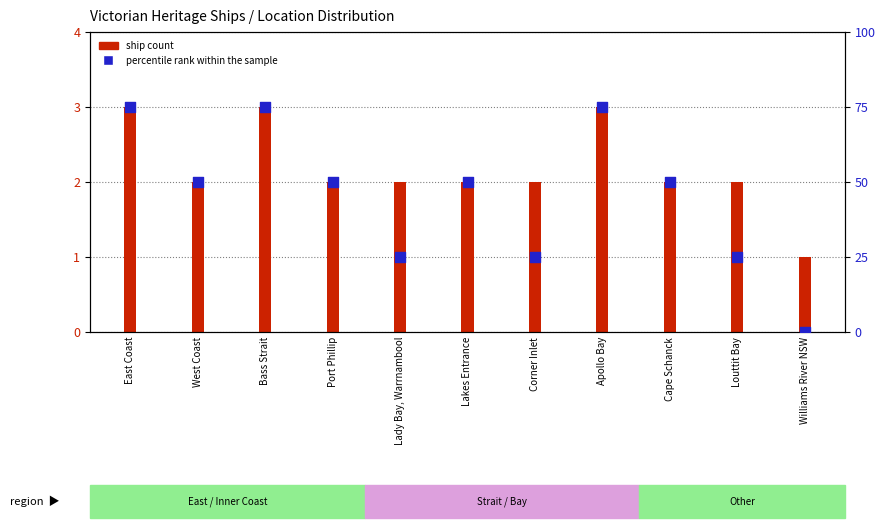

At how many categories does at least one series exceed 60?

3